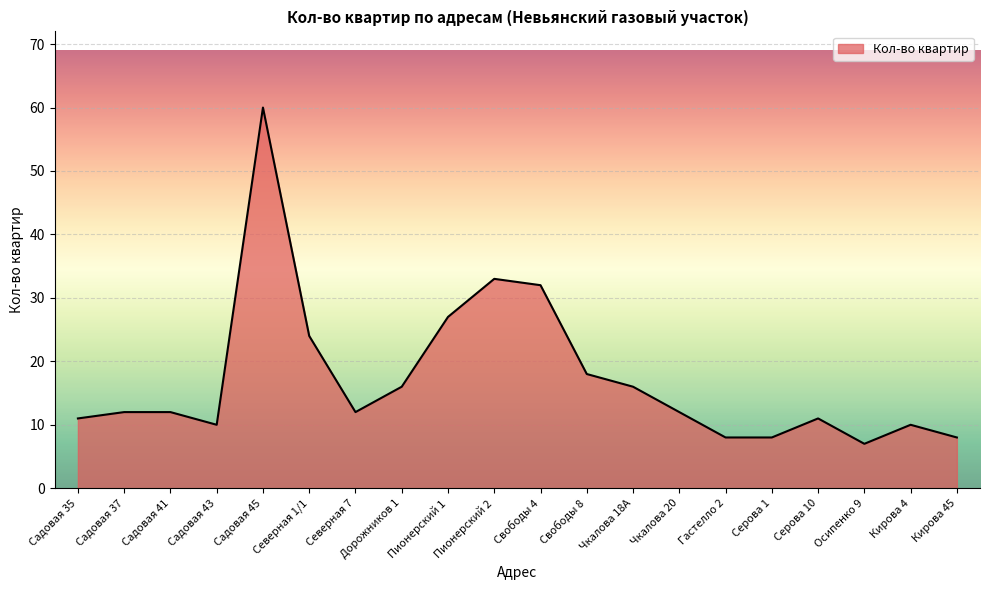

What position from the left is Садовая 45?

5